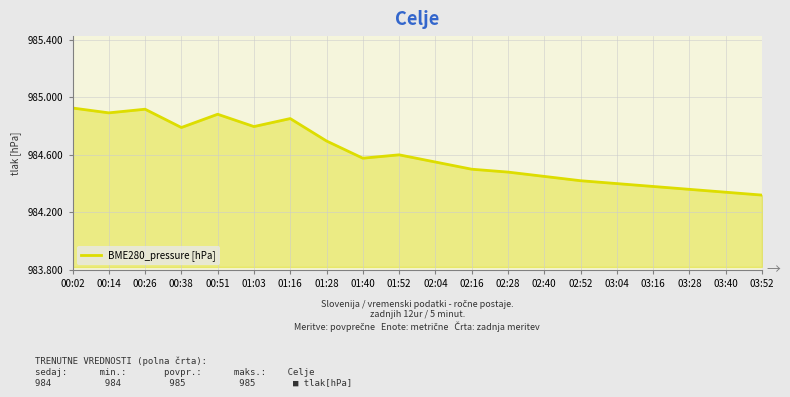

True or false: the data shows 1528.3 at 00:51.

False